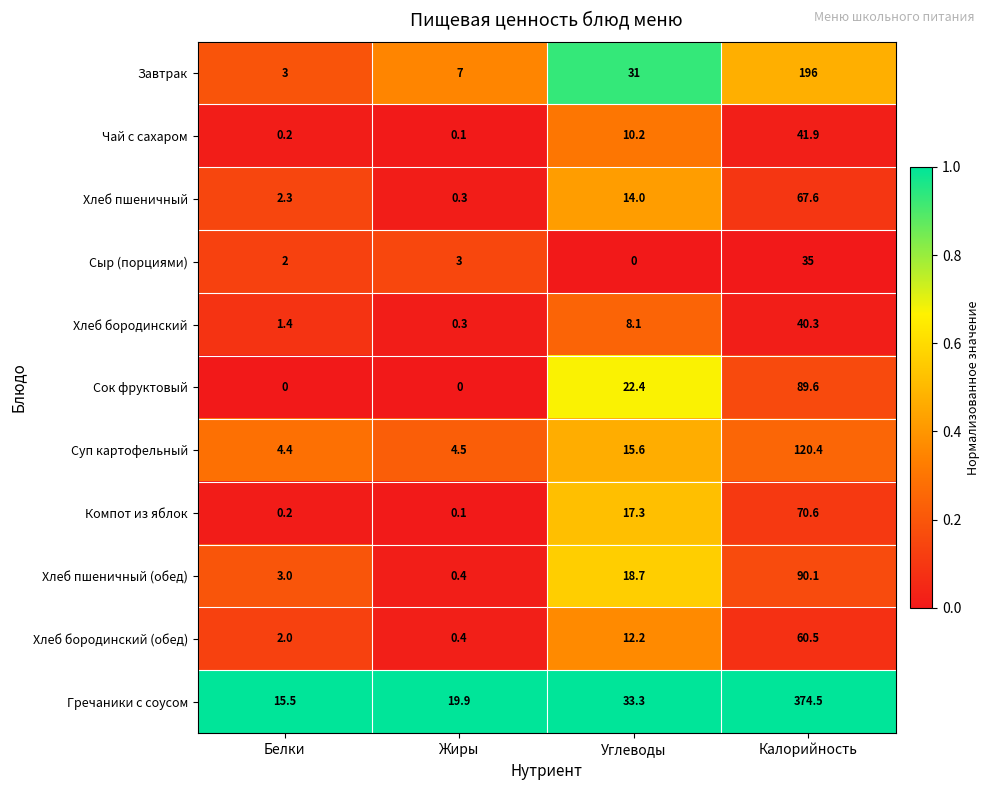

How many categories are shown in the chart?

4